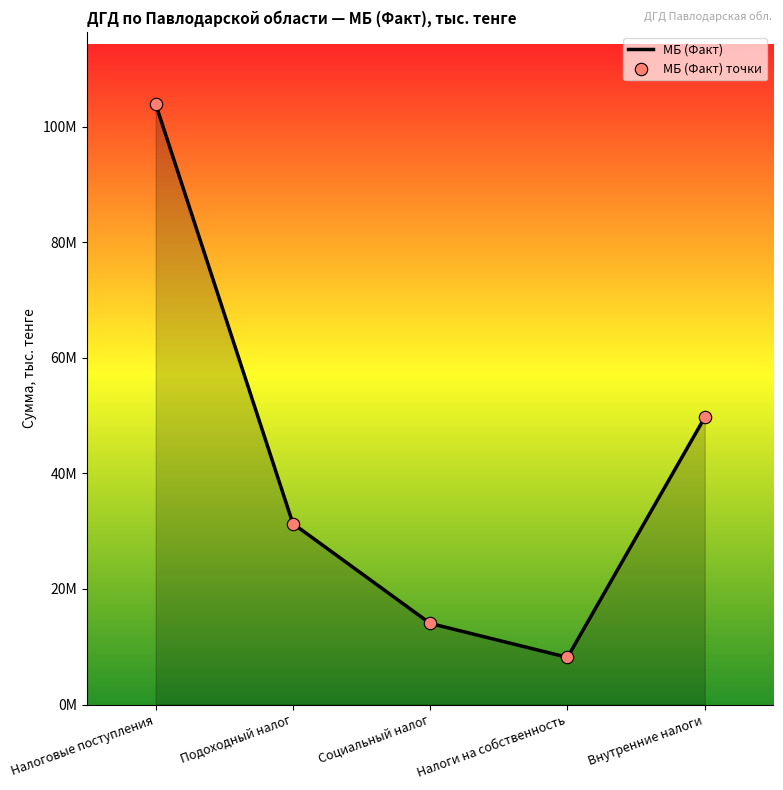

Between Налоги на собственность and Подоходный налог, which is larger?

Подоходный налог